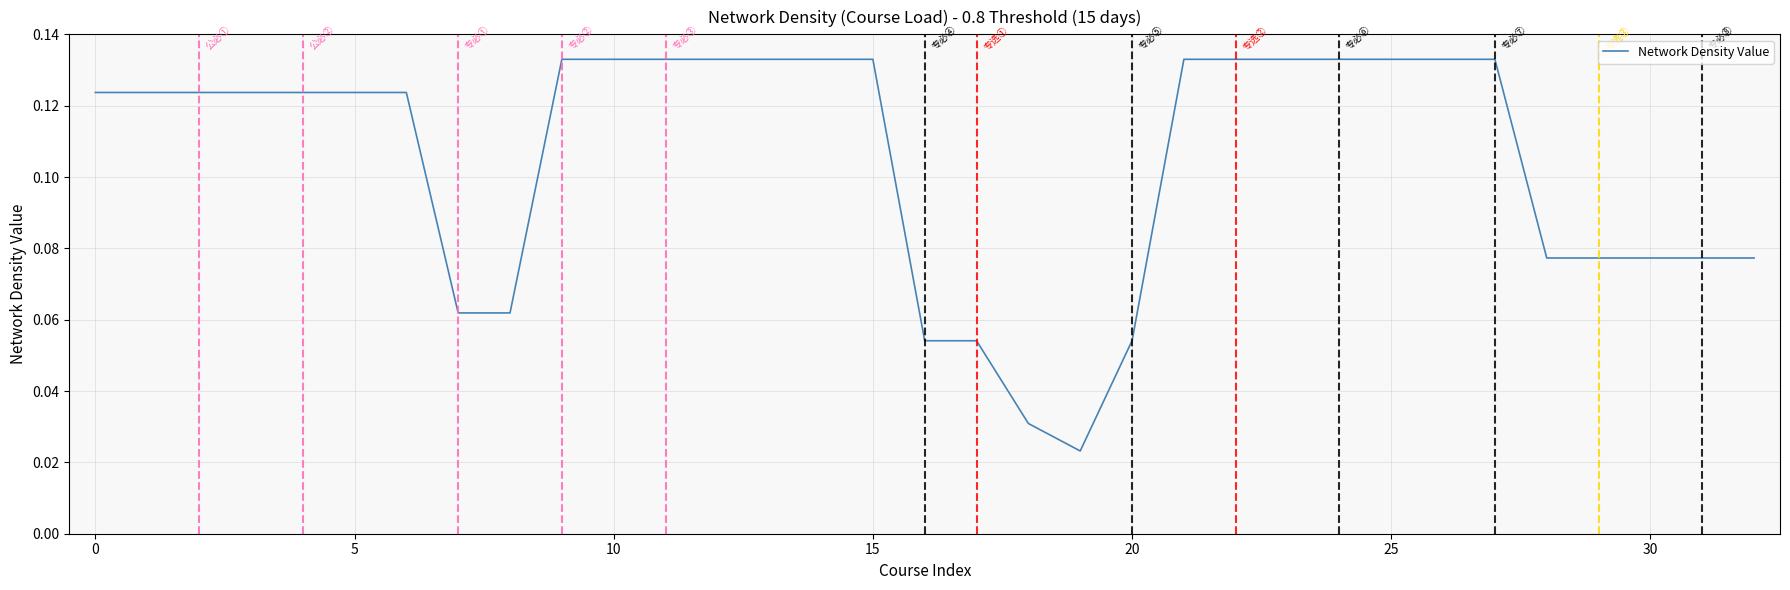

What is the difference between the maximum and minimum values?

0.1